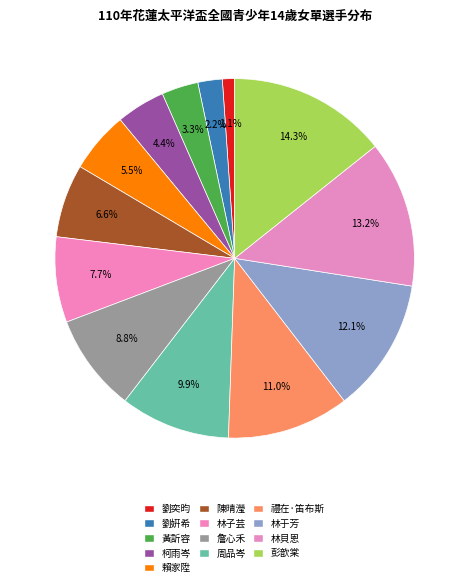

Combined, what portion of the pie is 黃訢容 and 林于芳?

15.4%